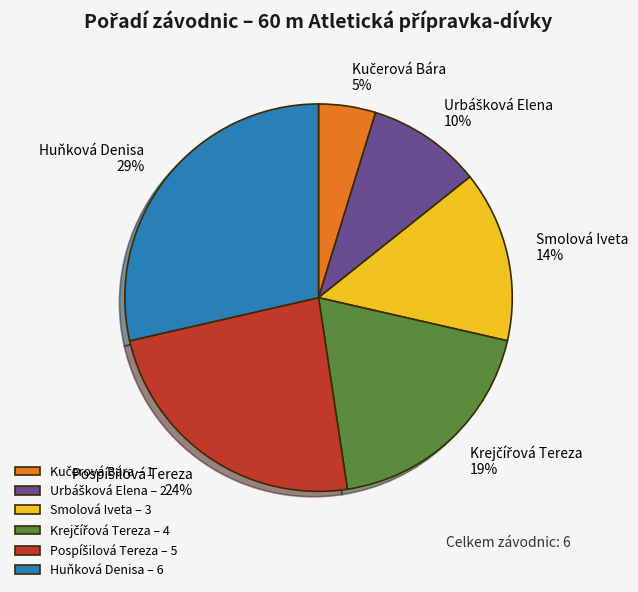

Does Huňková Denisa 29% account for over 50% of the chart?

No